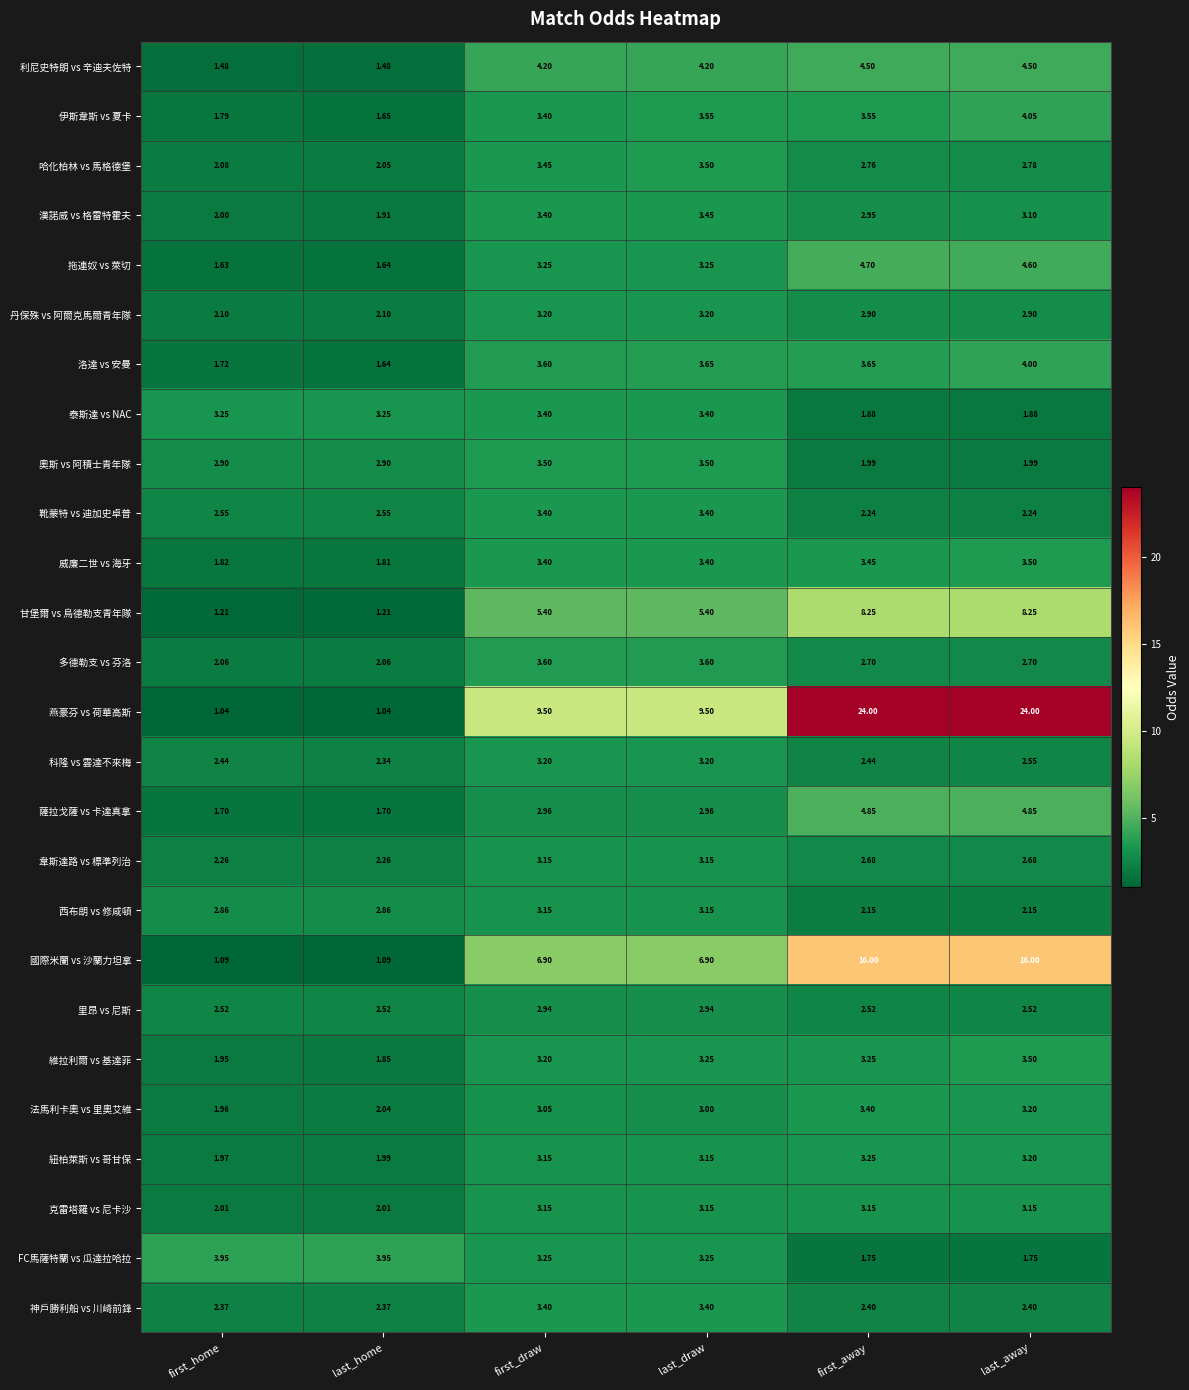

At which label is 哈化柏林 vs 馬格德堡 closest to 2?

last_home